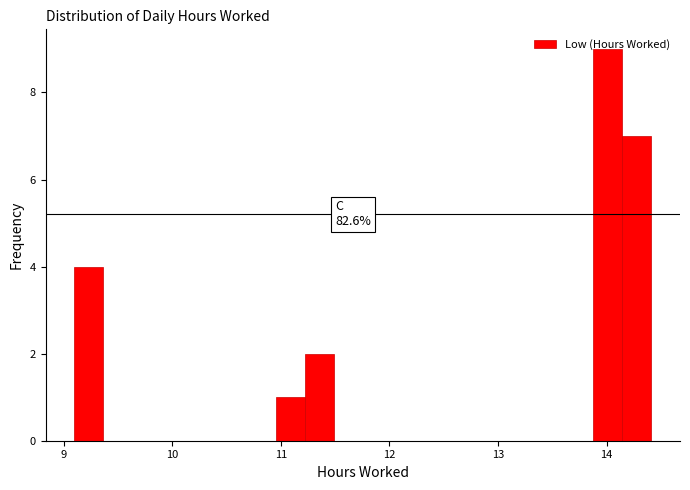

Read against the x-axis, roughly where is the centre of the tallest bar?

14.0